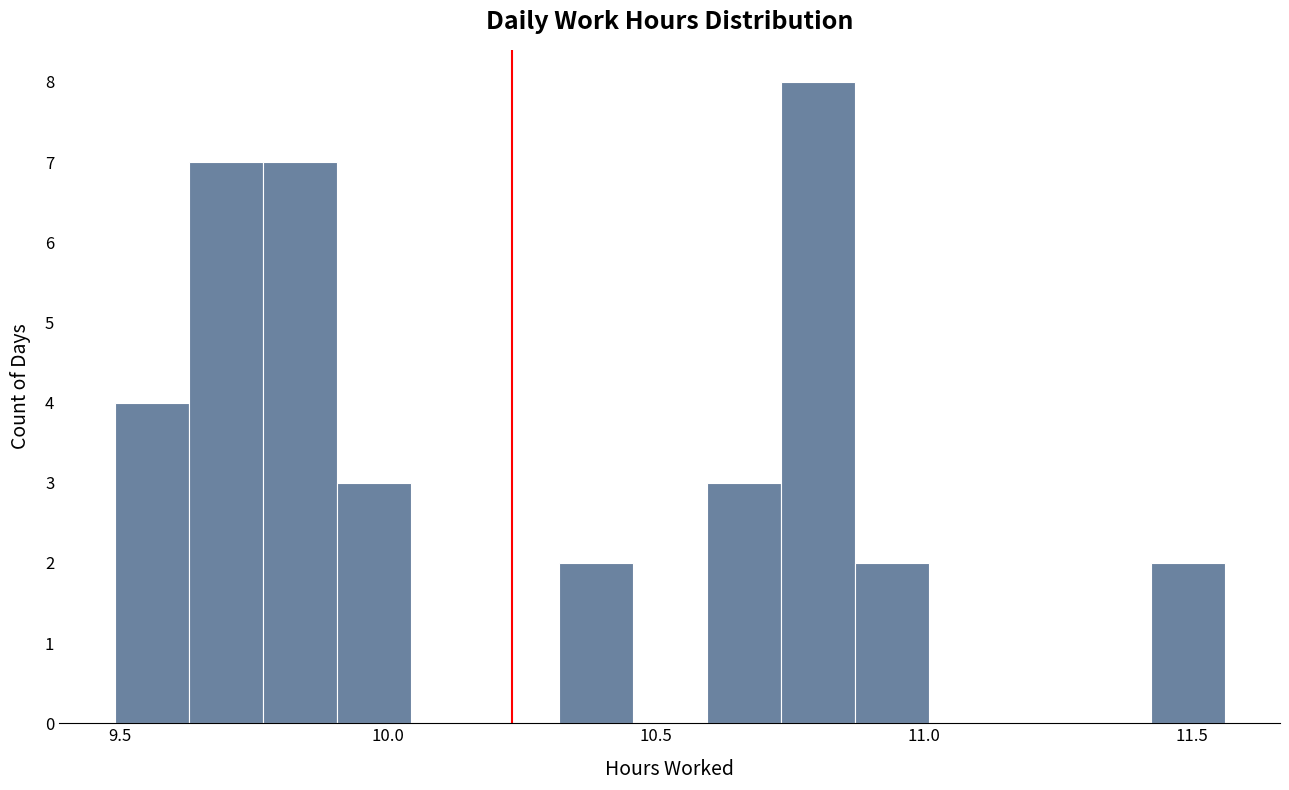

Read against the x-axis, roughly where is the centre of the tallest bar?

10.80